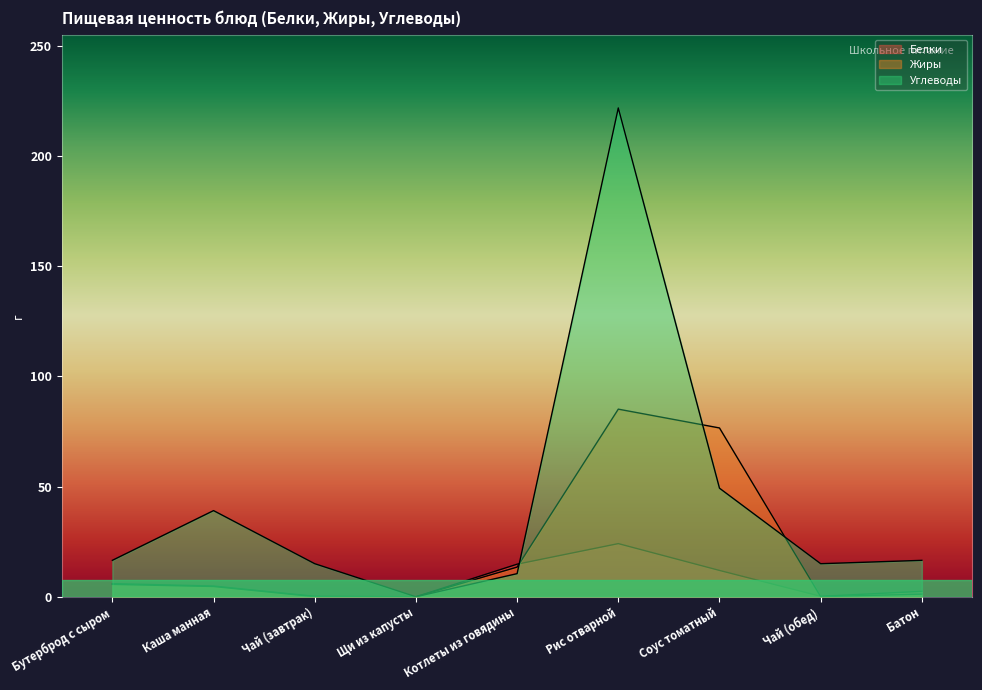

The value of Жиры at Чай (обед) is 0.0. True or false?

False